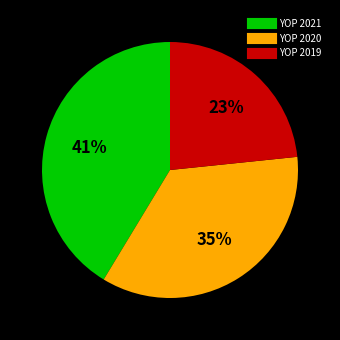

Is the sum of YOP 2019 and YOP 2021 greater than half?

Yes